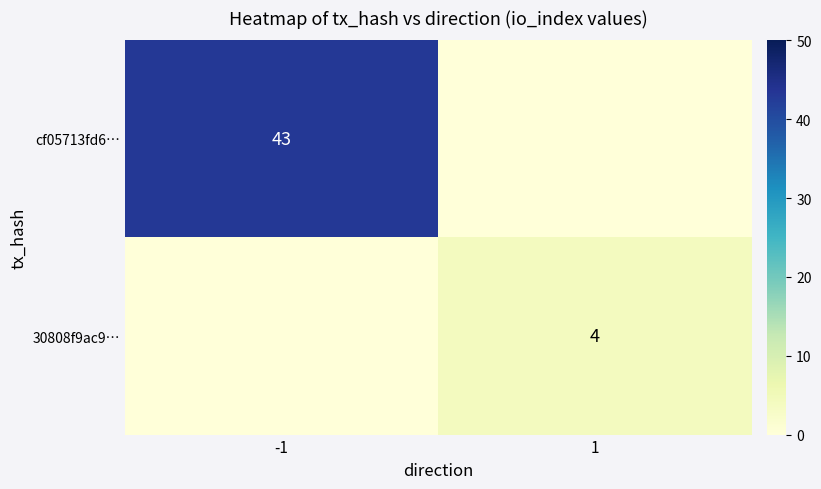

What is the sum of the cf05713fd6… values at 1 and -1?

43